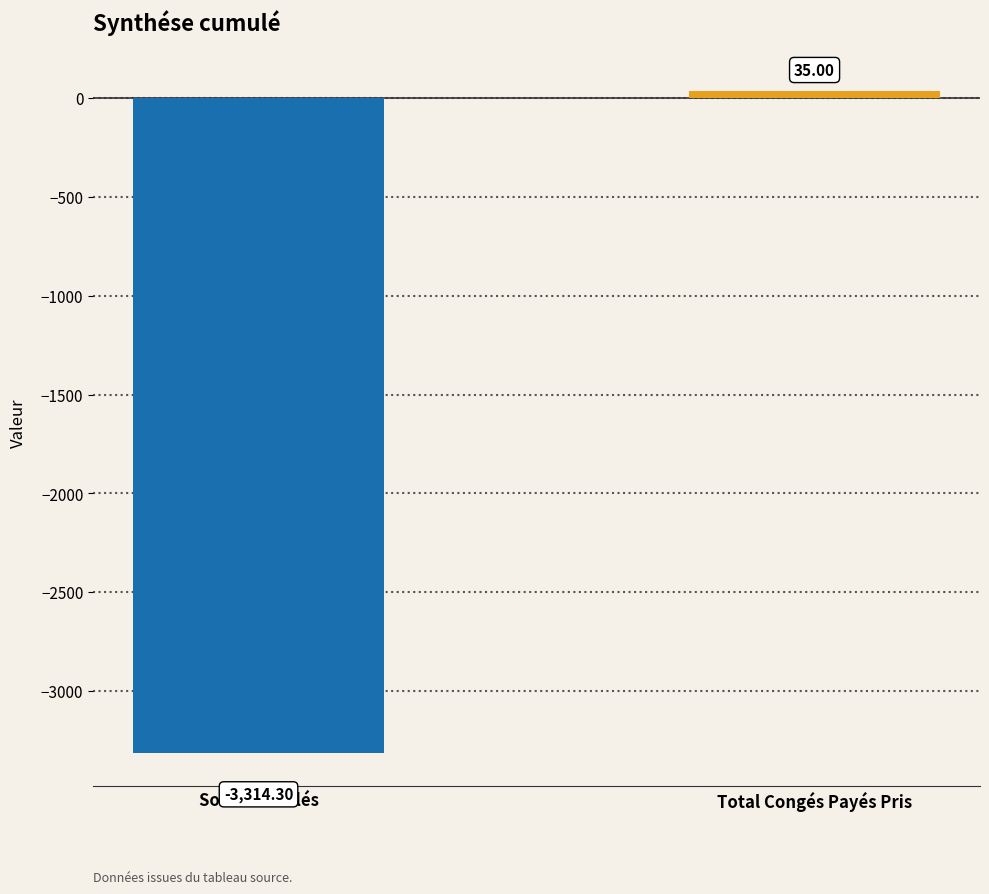

What is the label of the 2nd bar from the left?

Total Congés Payés Pris